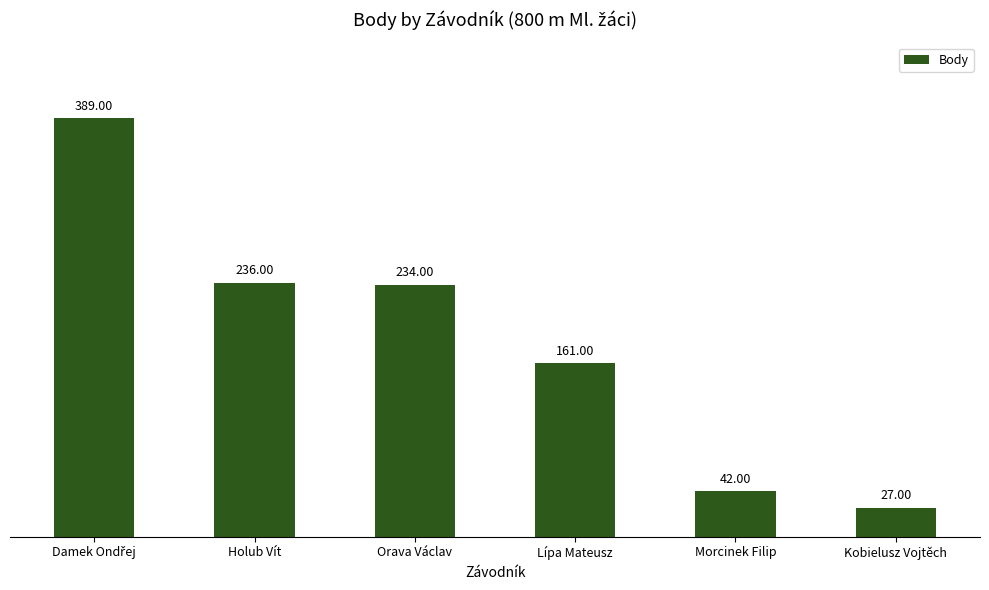

What is the maximum value shown in the chart?

389